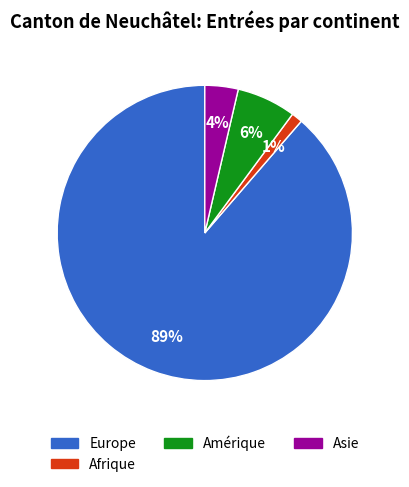

Count the number of slices in the pie.

4